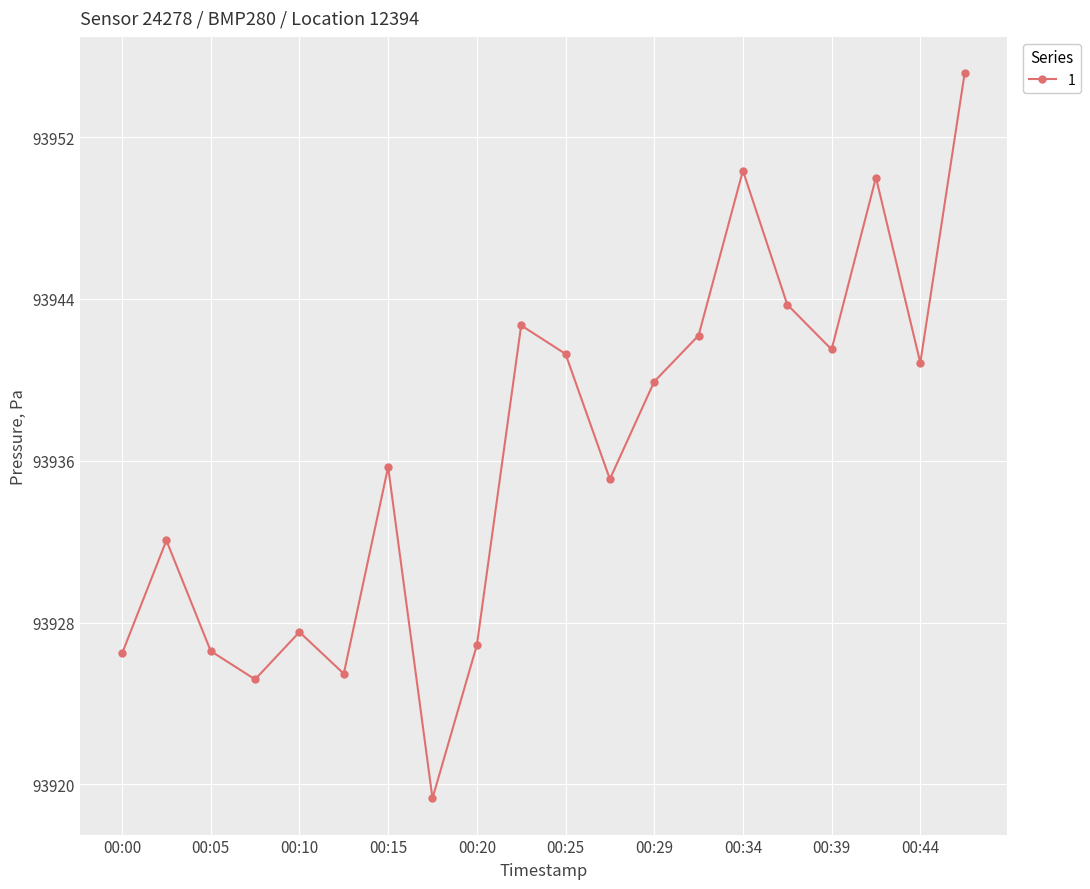

What is the average value?

93936.4